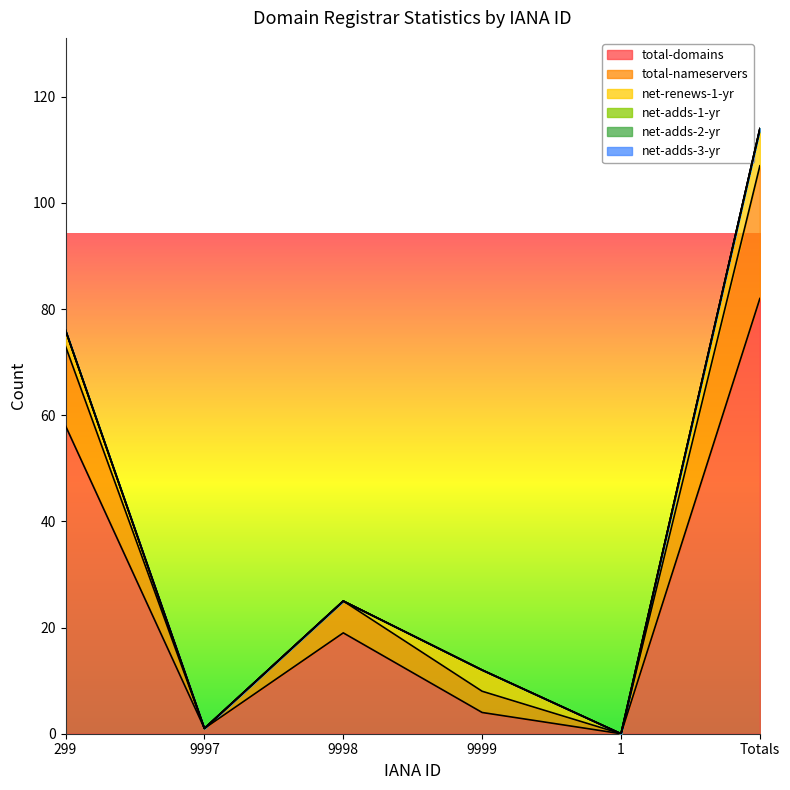

True or false: net-adds-2-yr and net-adds-3-yr intersect in this chart.

False